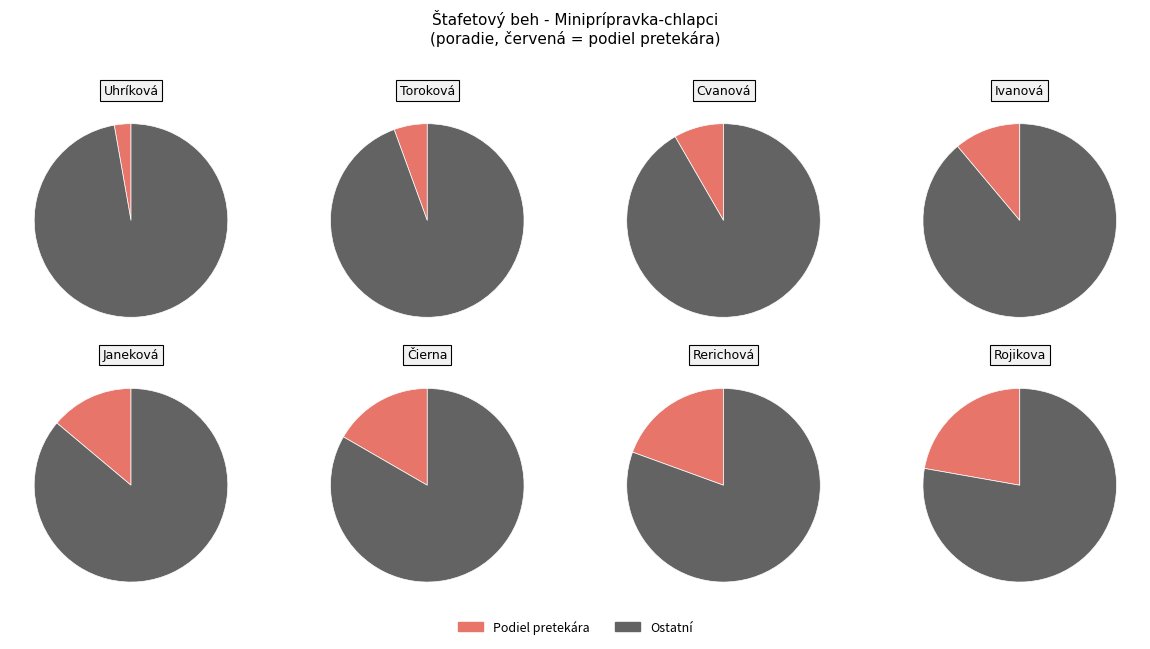

What percentage is NOT represented by Rerichová?

80.6%